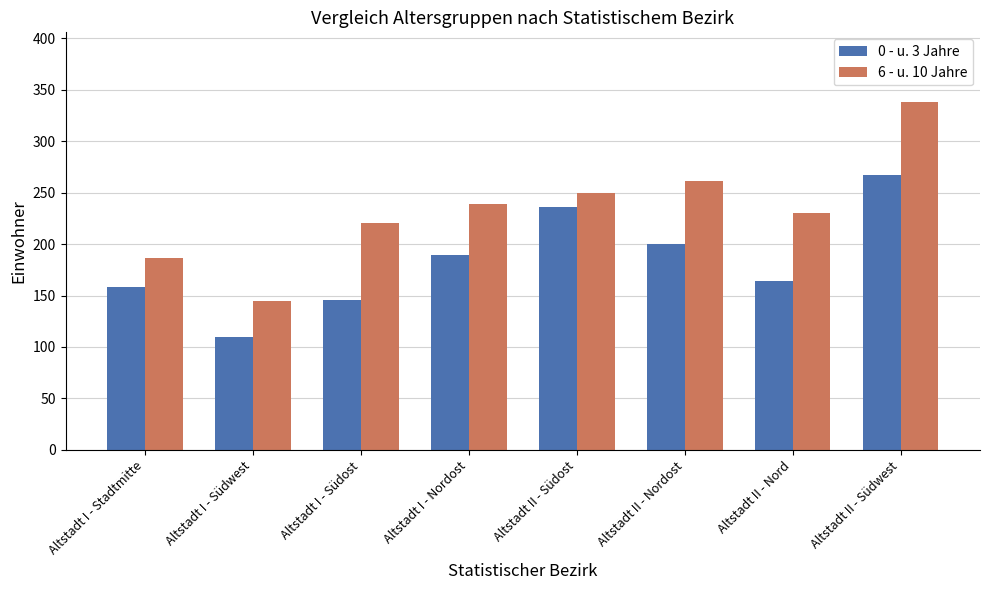

Count the number of categories in the chart.

8